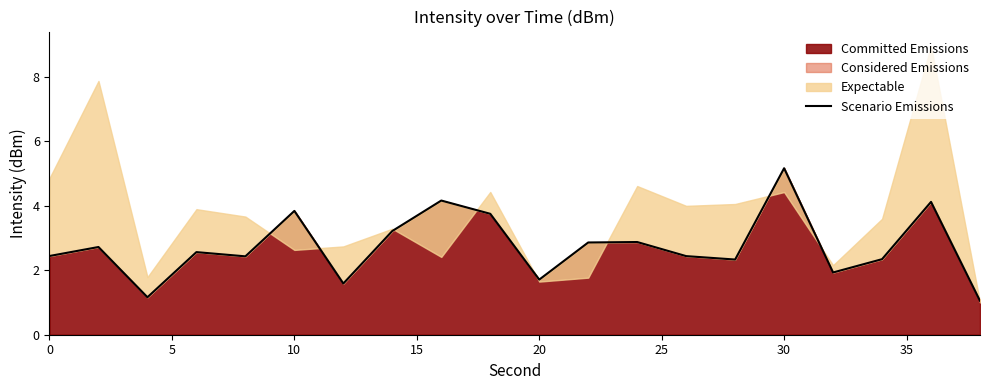

What is the lowest value of the Committed Emissions series?

1.0